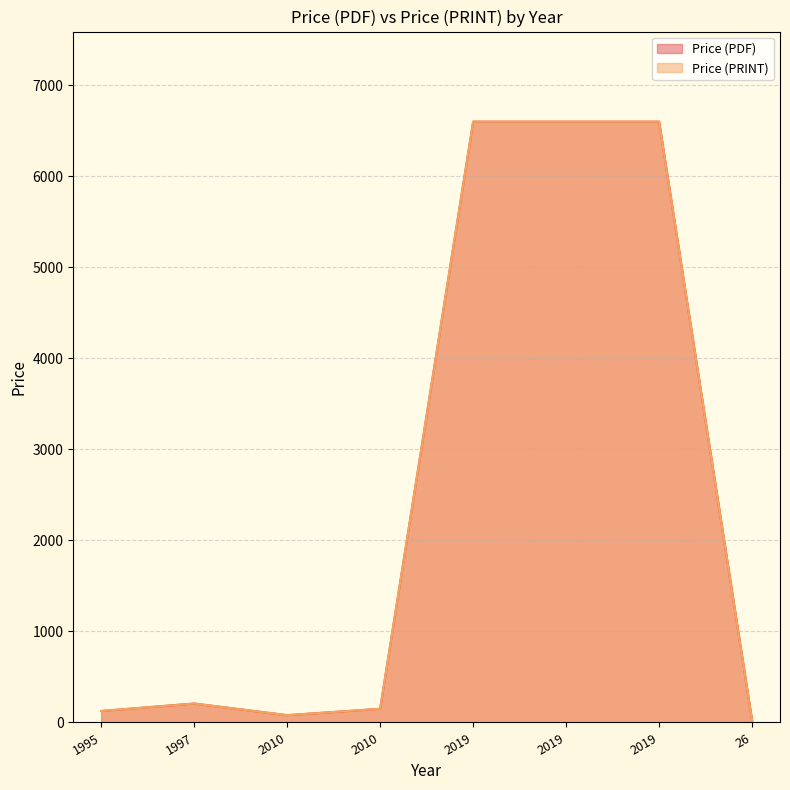

What is the sum of all Price (PDF) values?

20384